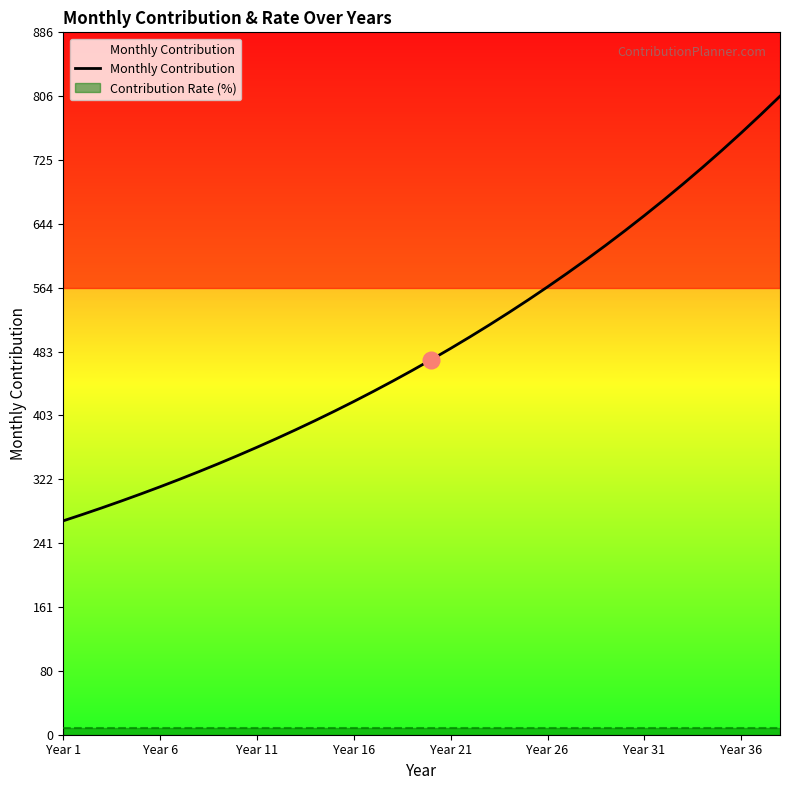

What is the lowest value of the Monthly Contribution series?

270.0